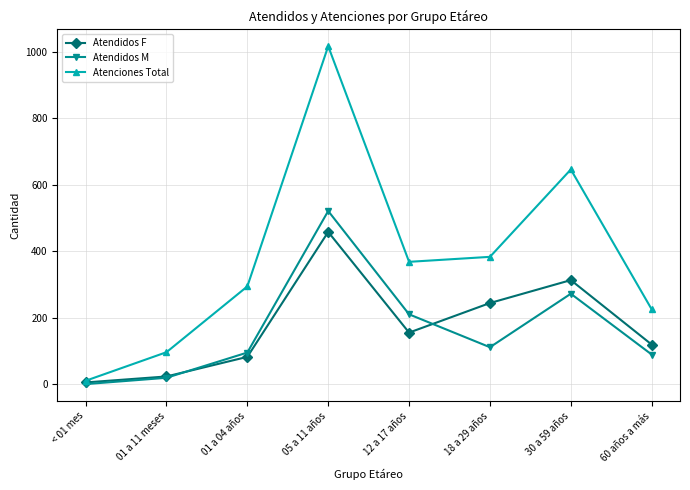

Rank the categories by Atenciones Total value from lowest to highest.

< 01 mes, 01 a 11 meses, 60 años a más, 01 a 04 años, 12 a 17 años, 18 a 29 años, 30 a 59 años, 05 a 11 años